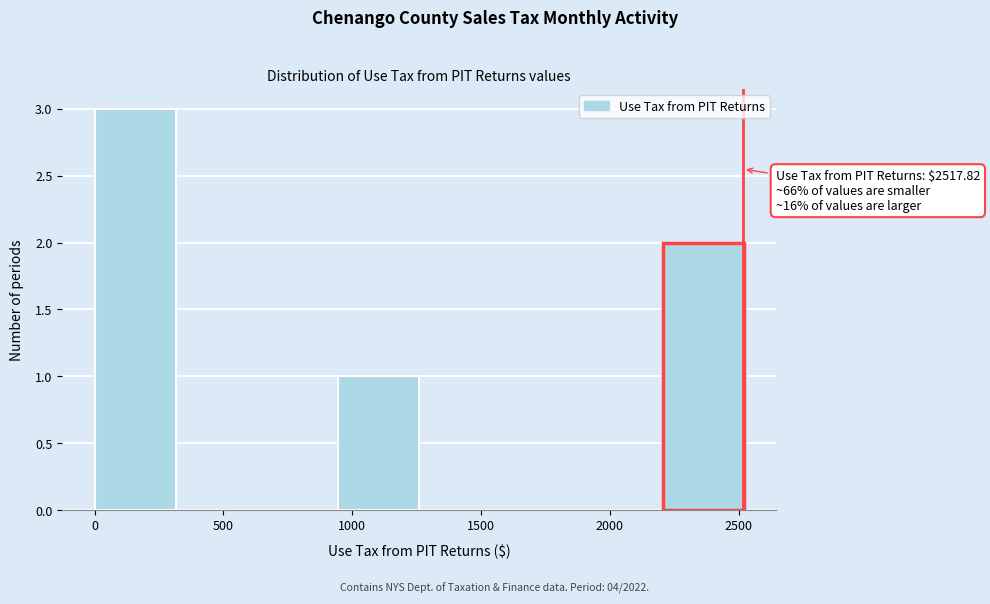

Which range on the x-axis has the tallest bar?

0 to 300